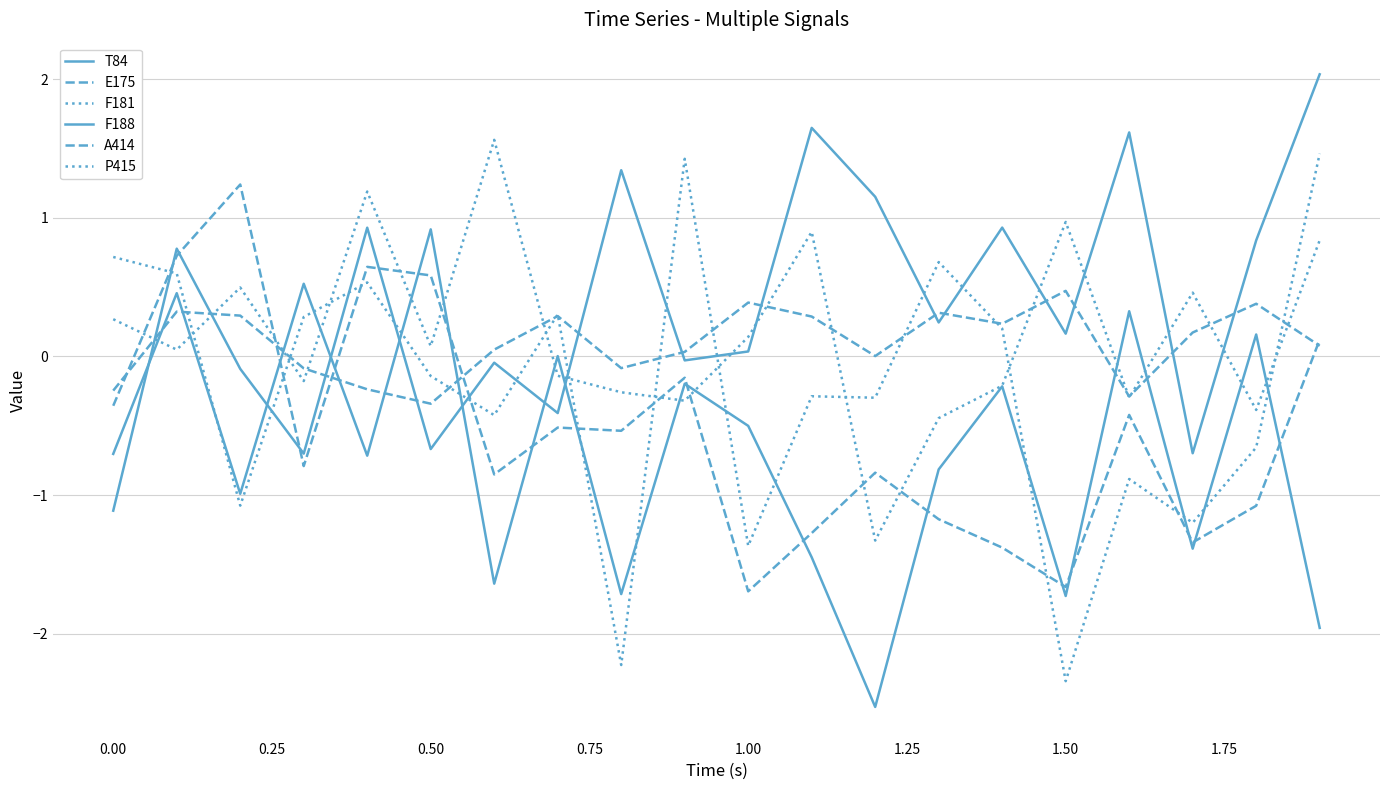

What is the sum of all F181 values?

-4.7